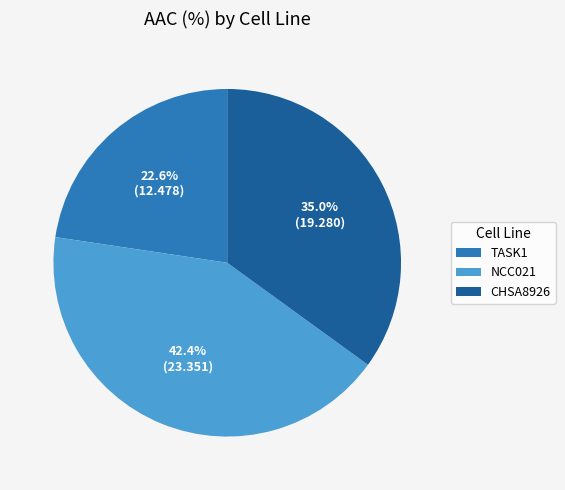

Between NCC021 and CHSA8926, which is larger?

NCC021